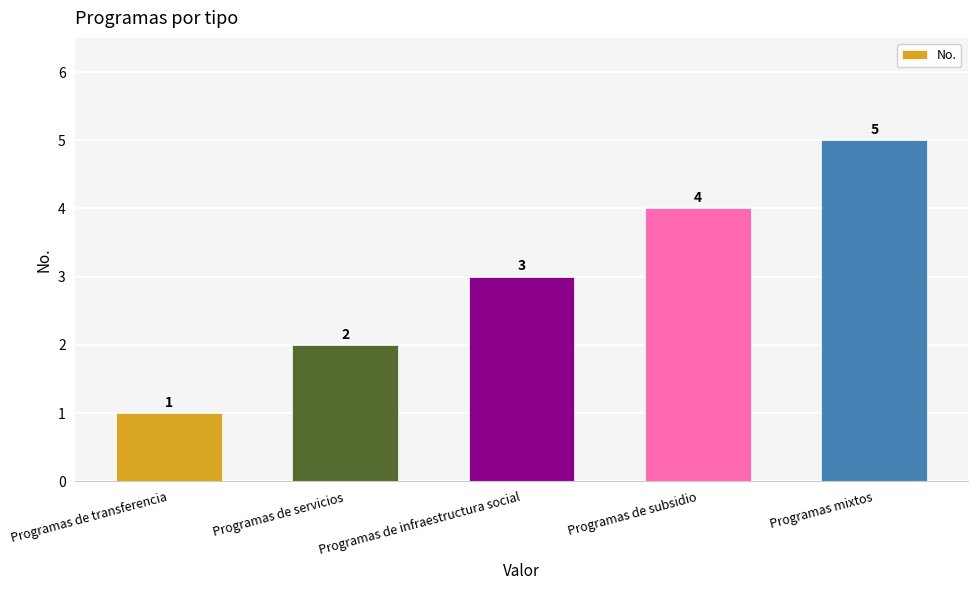

How many values are below 3?

2